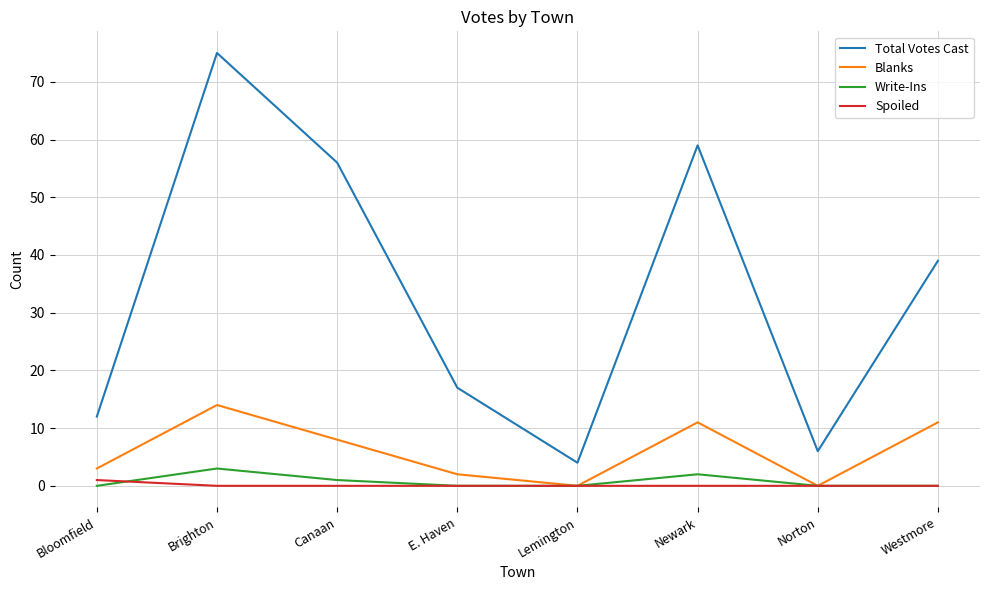

List the labels in order of Total Votes Cast value, smallest first.

Lemington, Norton, Bloomfield, E. Haven, Westmore, Canaan, Newark, Brighton